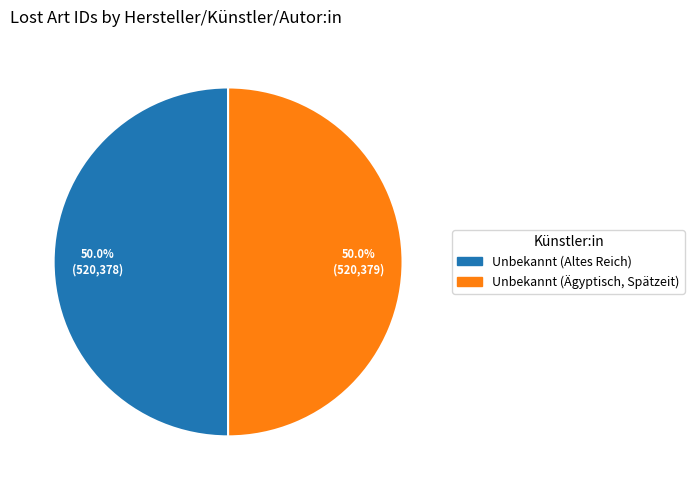

Combined, do Unbekannt (Altes Reich) and Unbekannt (Ägyptisch, Spätzeit) account for over 50%?

Yes